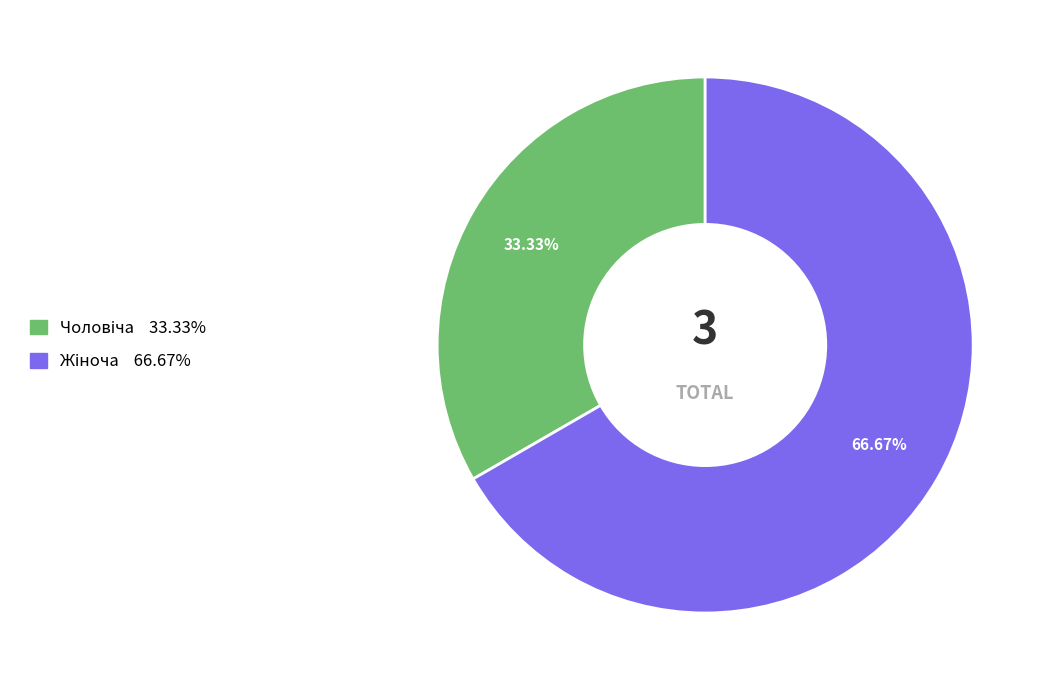

Does Жіноча account for over 50% of the chart?

Yes